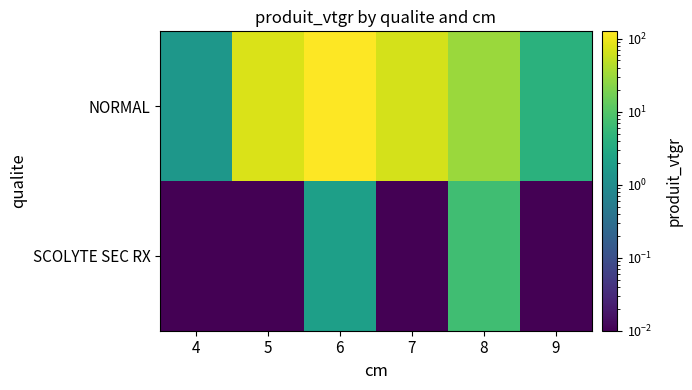

What is the total value across all series at 5?

74.8